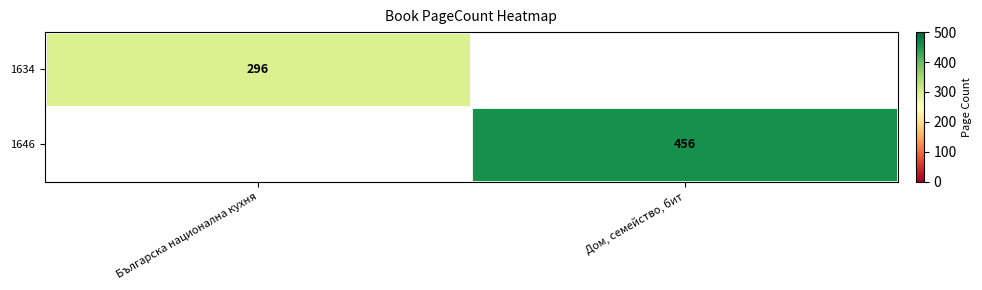

True or false: 1634 has a value of 296 at Българска национална кухня.

True